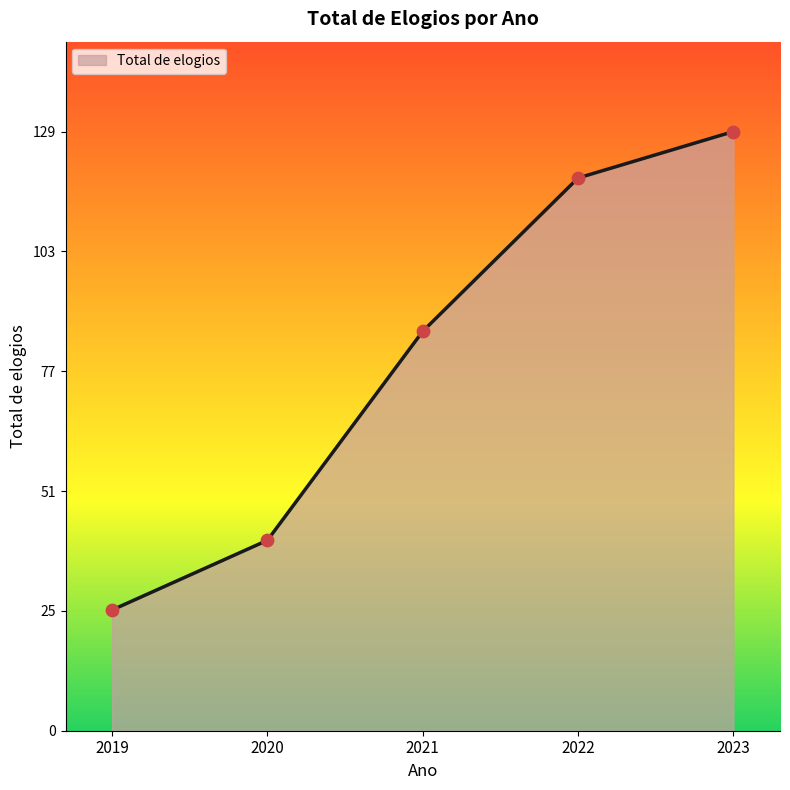

What is the ratio of the value at 2023 to the value at 2021?

1.5